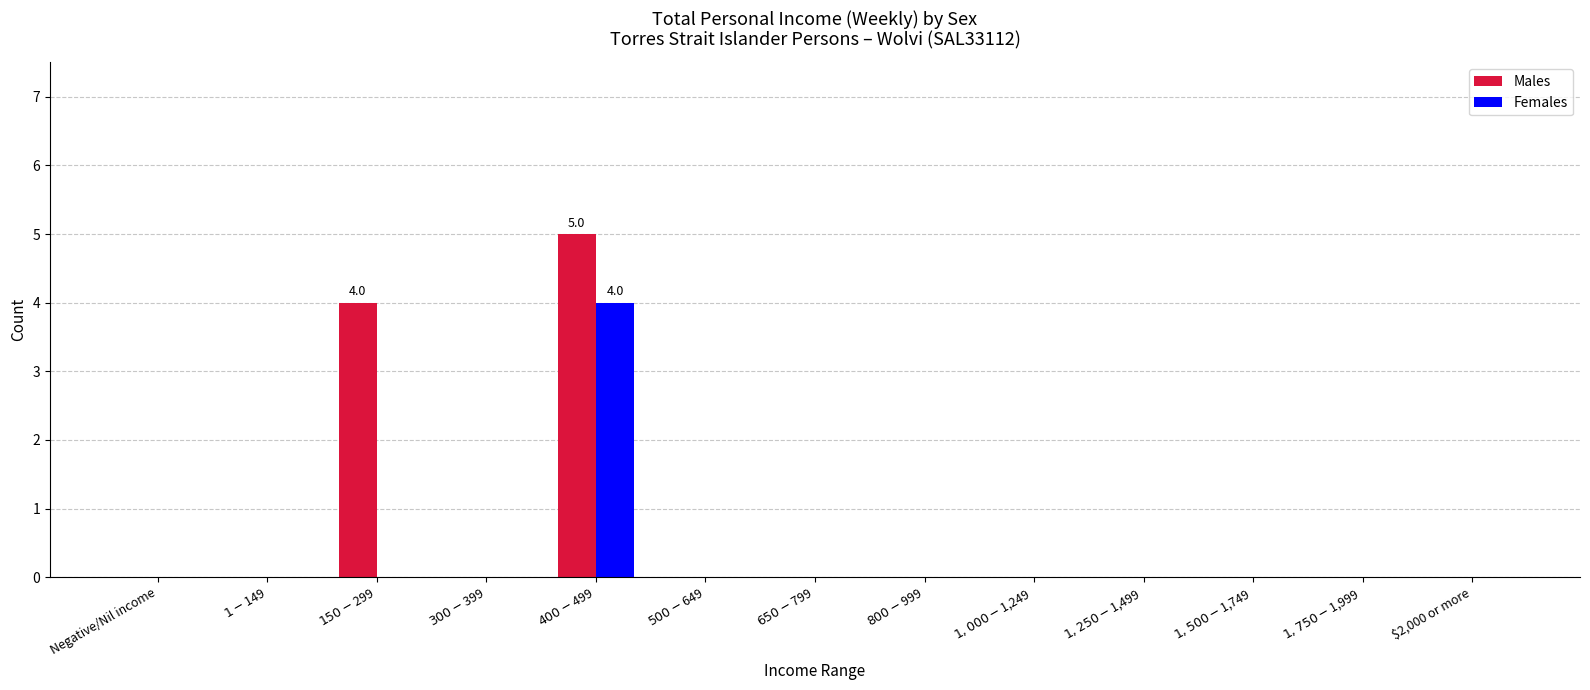

What is the greatest value displayed?

5